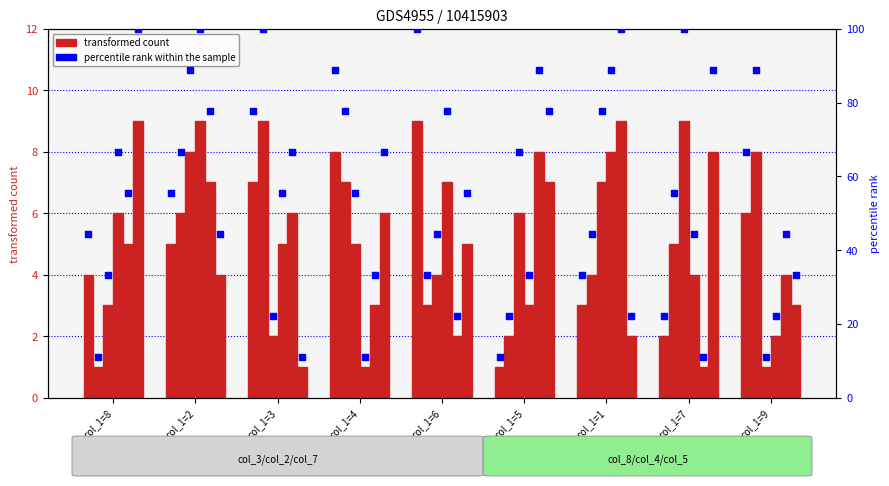

At how many categories does at least one series exceed 5?

9